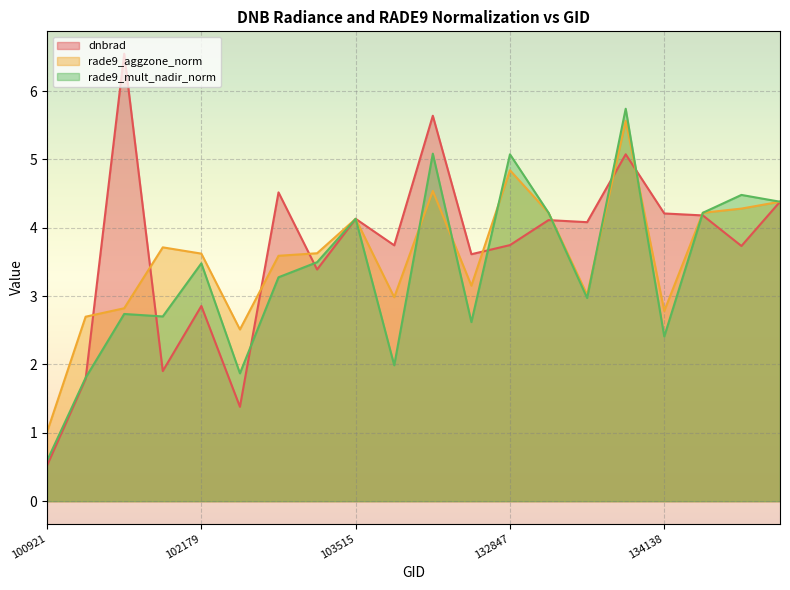

Reading right to left, list all the values displayed in this chart.

dnbrad: 134687=4.4	134492=3.7	134322=4.2	134138=4.2	133762=5.1	133404=4.1	133209=4.1	132847=3.7	104471=3.6	103988=5.6	103642=3.7	103515=4.1	103396=3.4	102550=4.5	102300=1.4	102179=2.9	101917=1.9	101805=6.5	101303=1.8	100921=0.5
rade9_aggzone_norm: 134687=4.4	134492=4.3	134322=4.2	134138=2.8	133762=5.6	133404=3.0	133209=4.2	132847=4.8	104471=3.2	103988=4.5	103642=3.0	103515=4.1	103396=3.6	102550=3.6	102300=2.5	102179=3.6	101917=3.7	101805=2.8	101303=2.7	100921=1.0
rade9_mult_nadir_norm: 134687=4.4	134492=4.5	134322=4.2	134138=2.4	133762=5.7	133404=3.0	133209=4.2	132847=5.1	104471=2.6	103988=5.1	103642=2.0	103515=4.1	103396=3.5	102550=3.3	102300=1.9	102179=3.5	101917=2.7	101805=2.7	101303=1.8	100921=0.6